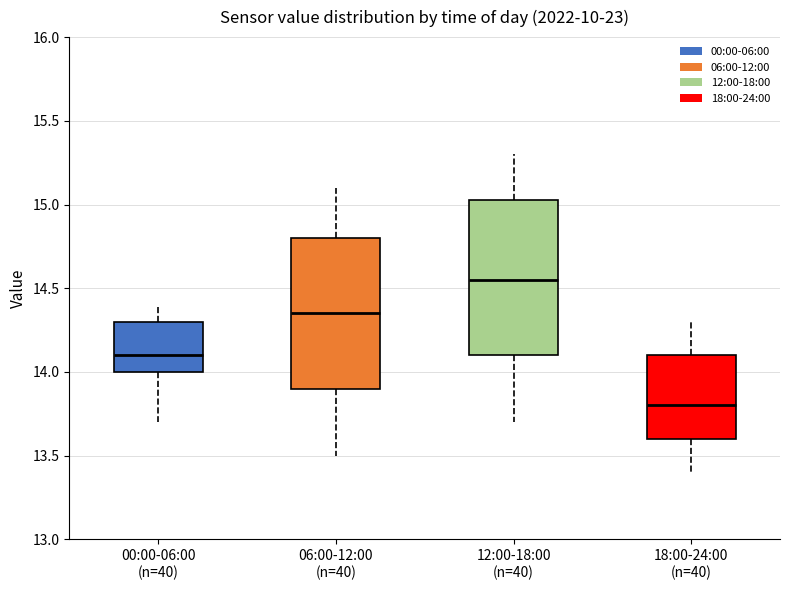

Reading left to right, read every box against the y-axis: the position of its median line, the range the box covers, and the ends of its whiskers. The values are not printed on the chart, so give them approximately, as read against the axis.

00:00-06:00 (n=40): median 14.10, box 14.00 to 14.30, whiskers 13.70 to 14.40
06:00-12:00 (n=40): median 14.35, box 13.90 to 14.80, whiskers 13.50 to 15.10
12:00-18:00 (n=40): median 14.55, box 14.10 to 15.05, whiskers 13.70 to 15.30
18:00-24:00 (n=40): median 13.80, box 13.60 to 14.10, whiskers 13.40 to 14.30